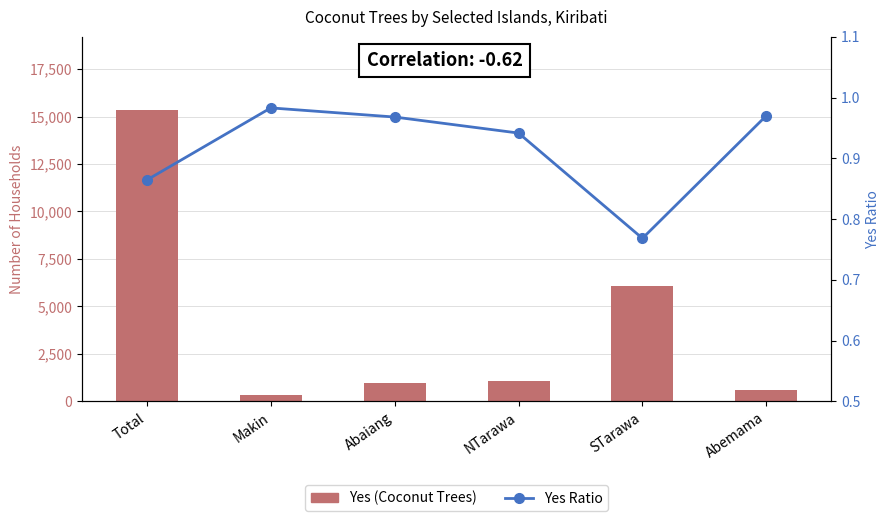

Reading left to right, extract all data points from this chart.

Yes (Coconut Trees): 15361.0	345.0	964.0	1062.0	6051.0	584.0
Yes Ratio (Yes/Total): 0.9	1.0	1.0	0.9	0.8	1.0